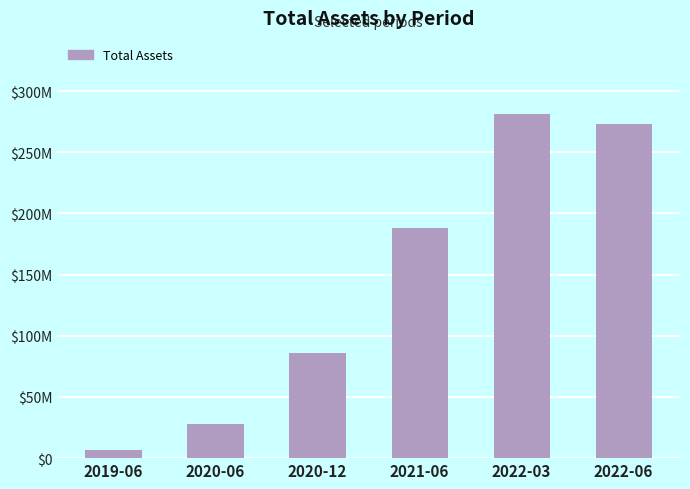

Which label corresponds to the largest value in the chart?

2022-03